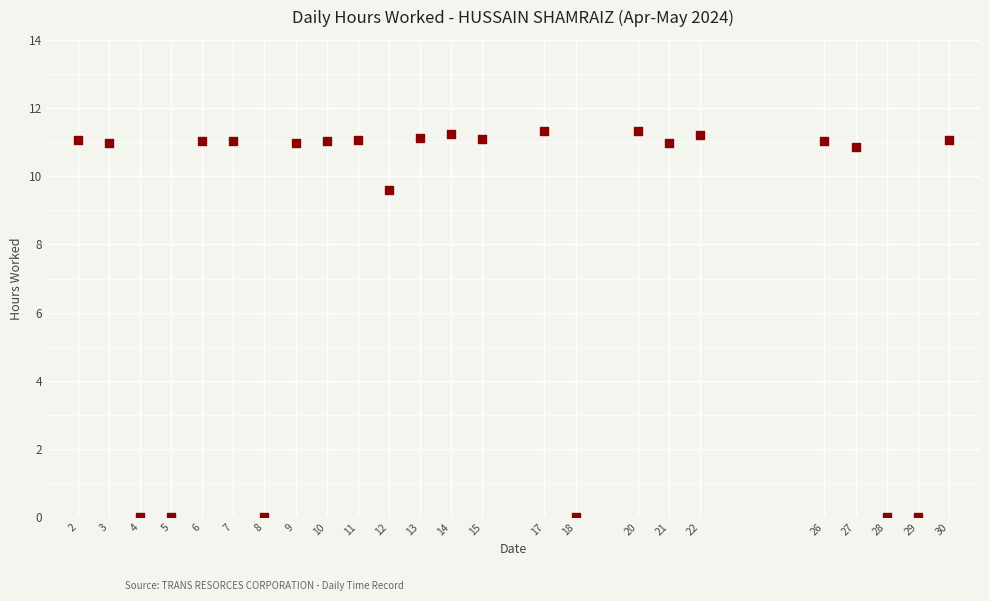

What Y value in the scatter plot is closest to 5?

9.6